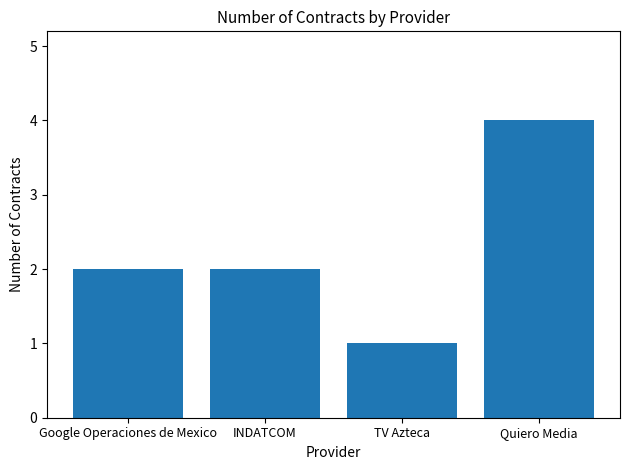

How many series are shown in this chart?

1